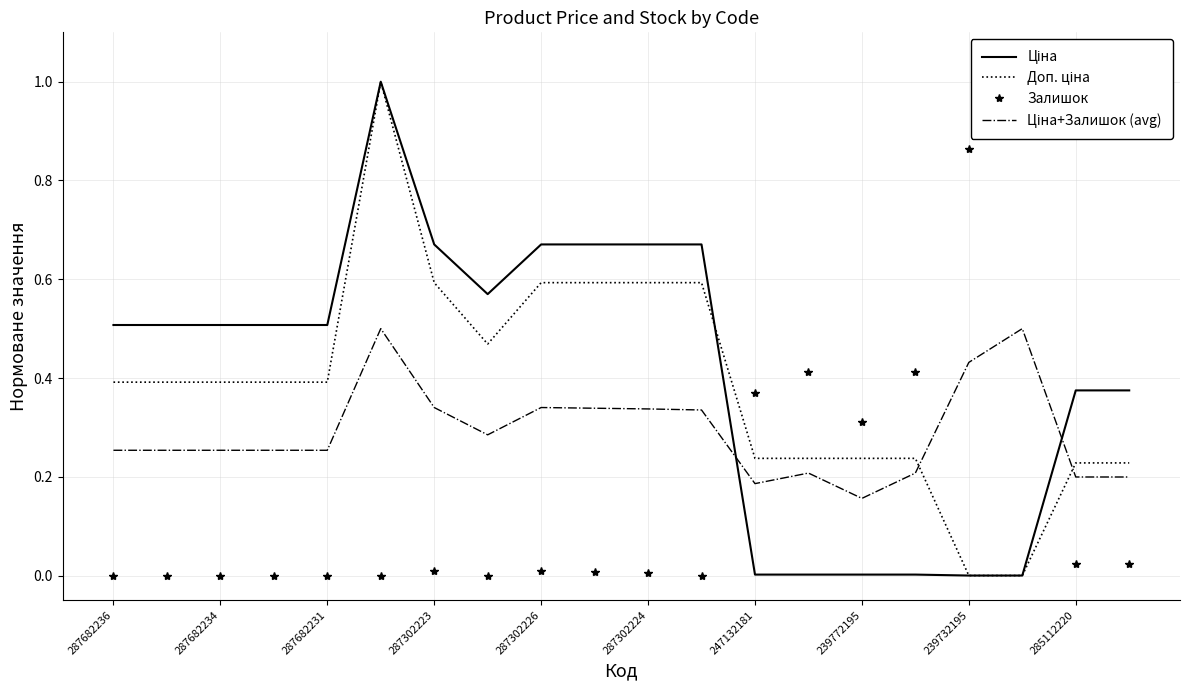

How many data points in Ціна are above 0?

18